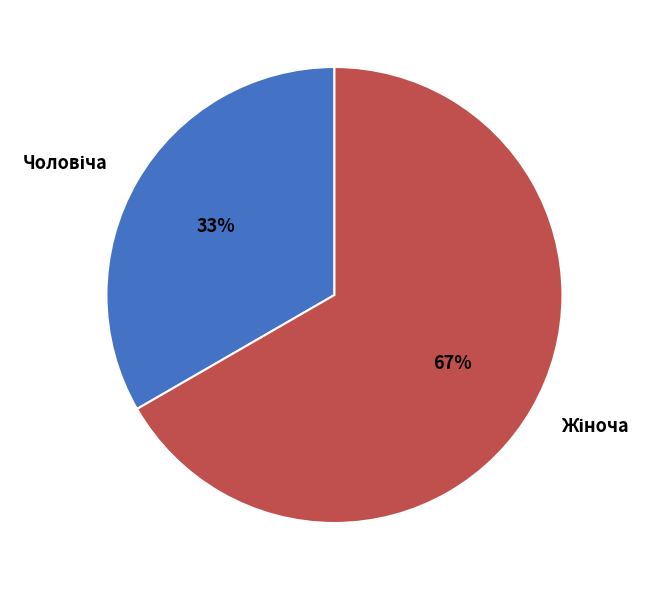

To the nearest percent, what is the average slice percentage?

50%